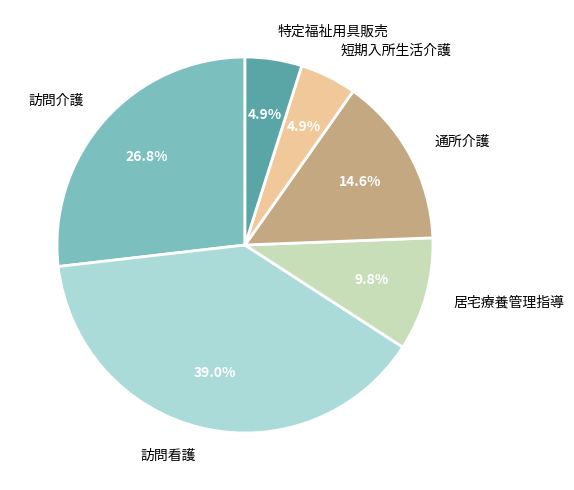

To the nearest percent, what is the difference between the largest and smallest slice percentages?

34%